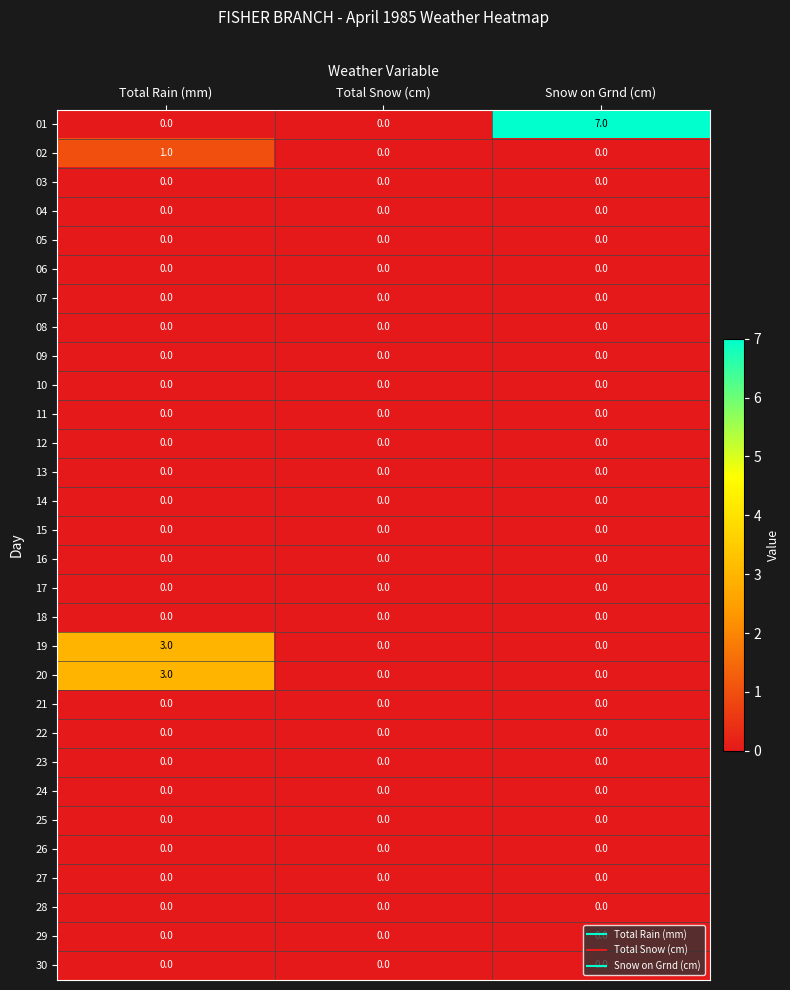

Read the 19 value at Total Rain (mm).

3